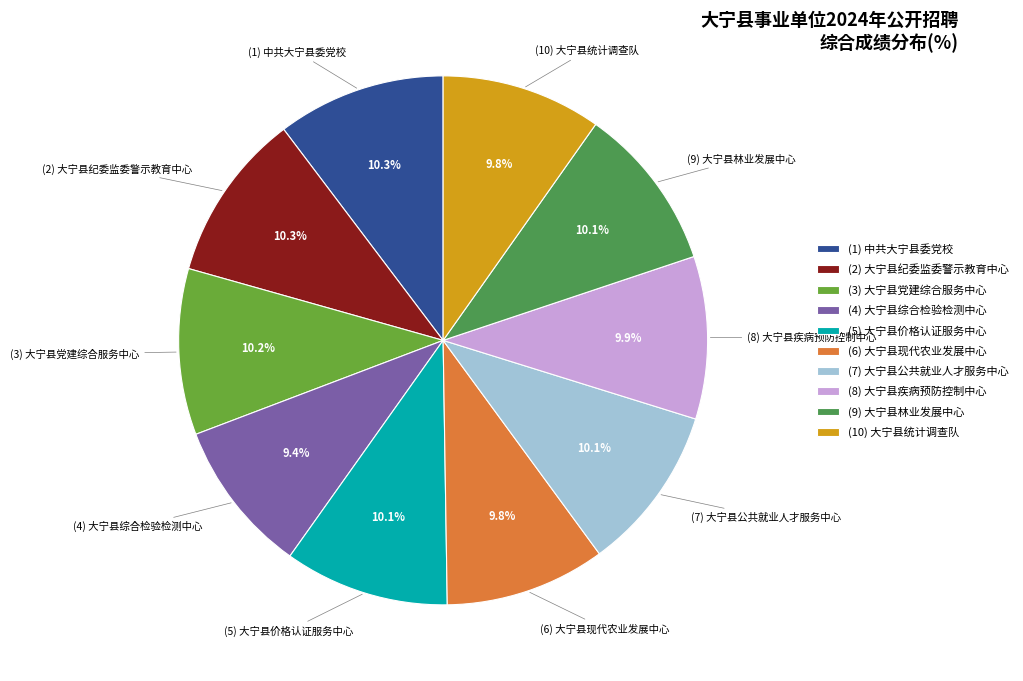

Does (10) 大宁县统计调查队 represent more than half of the total?

No